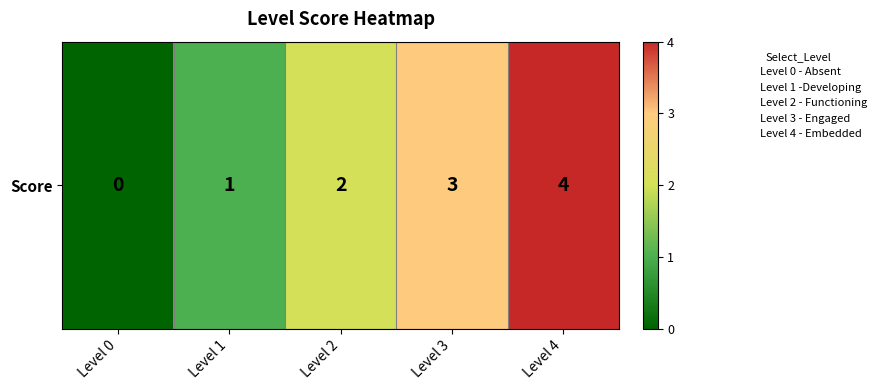

How many data points are less than 2?

2